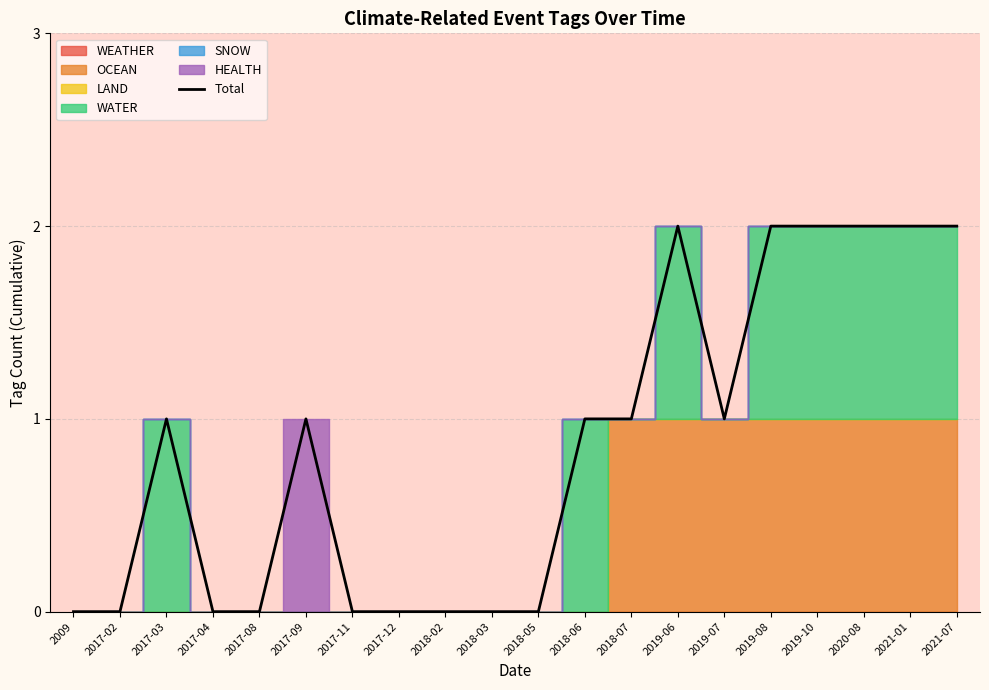

How many interior local valleys (lower than both neighbors) does the data have?

1